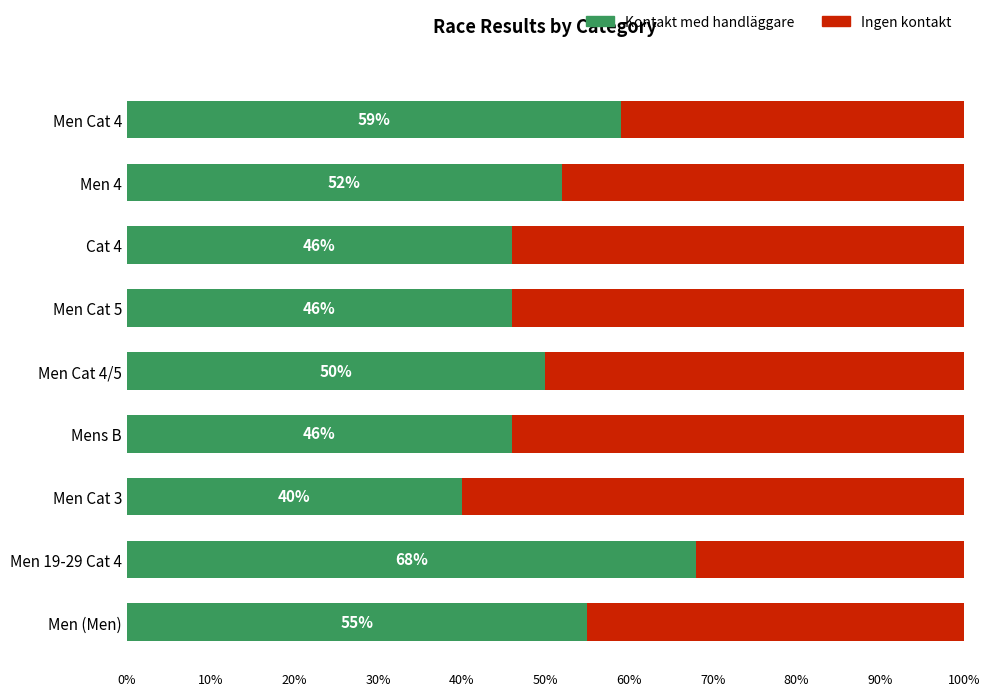

Which series has the widest spread of values?

Kontakt med handläggare